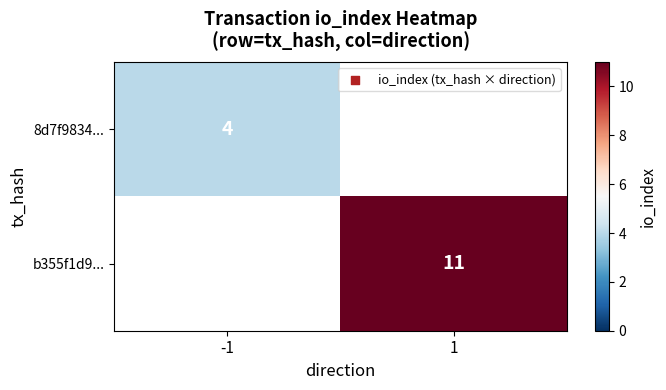

The value of b355f1d9... at 1 is 11. True or false?

True